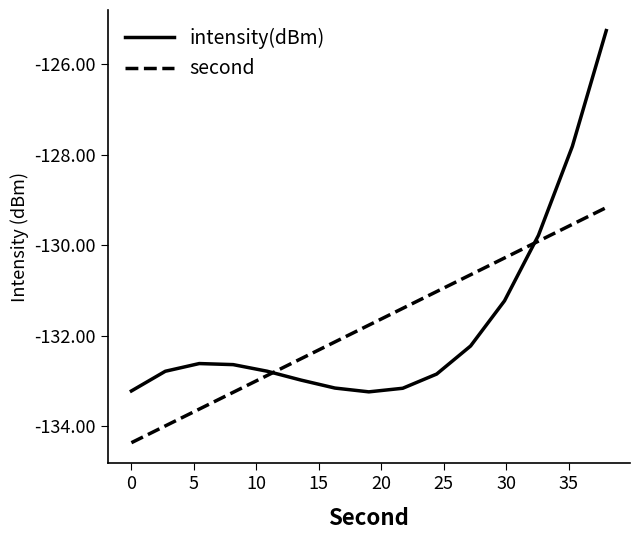

List the series in order of their peak value, highest first.

intensity(dBm), second